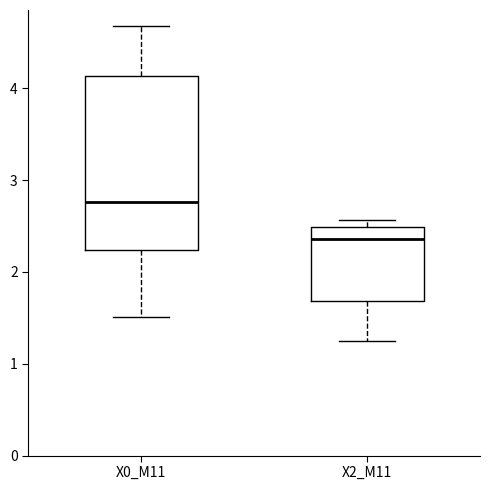

Reading left to right, transcribe this box plot: for each box, give where its median line is, the range the box spans, and where its two whiskers end, as read against the y-axis. The values are not printed on the chart, so give them approximately, as read against the axis.

X0_M11: median 2.8, box 2.2 to 4.1, whiskers 1.5 to 4.7
X2_M11: median 2.4, box 1.7 to 2.5, whiskers 1.3 to 2.6